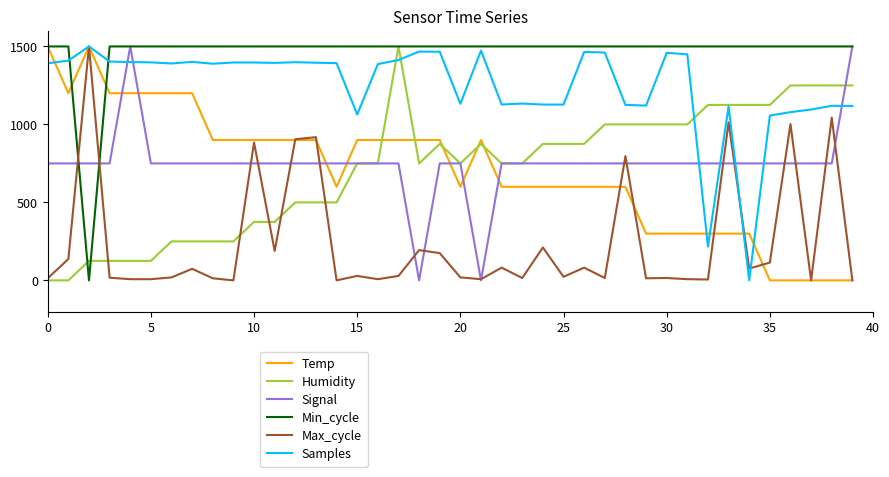

Which series ends up on top after the final intersection of Humidity and Temp?

Humidity